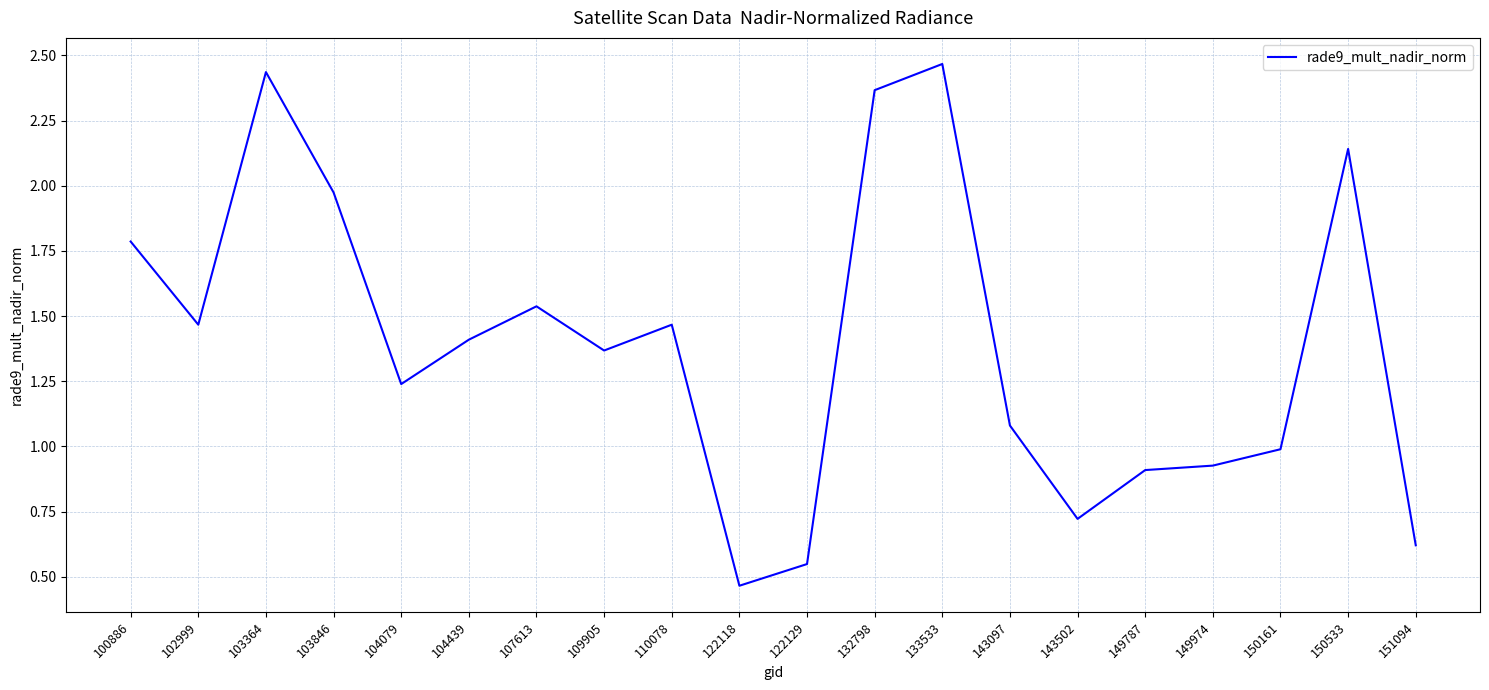

The chart shows a value of 0.7 at 103846. True or false?

False